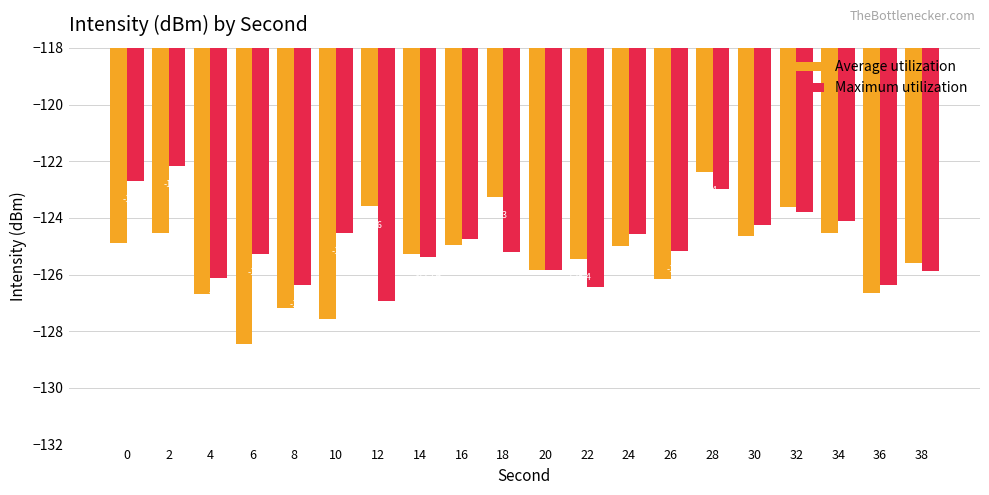

At which label is Maximum utilization closest to -124?

34